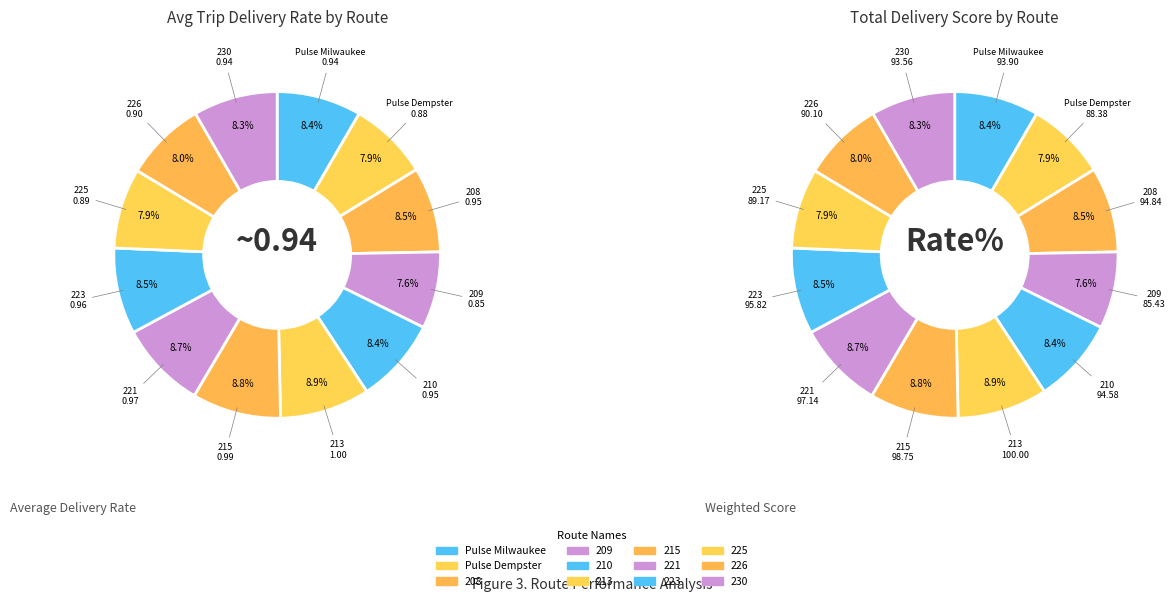

What percentage is NOT represented by 221?

91.4%